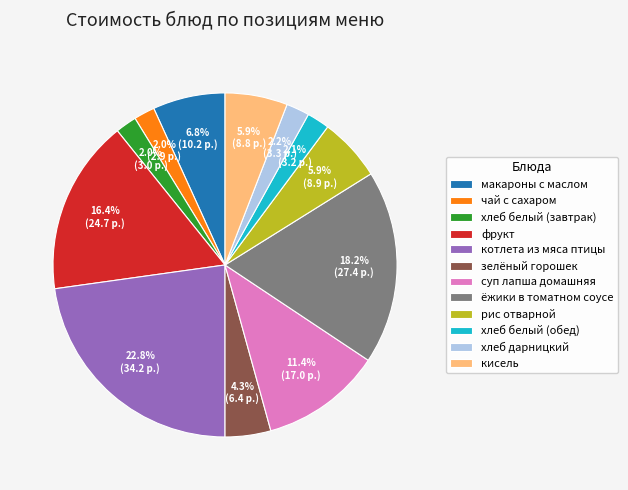

To the nearest percent, what portion does кисель represent?

6%